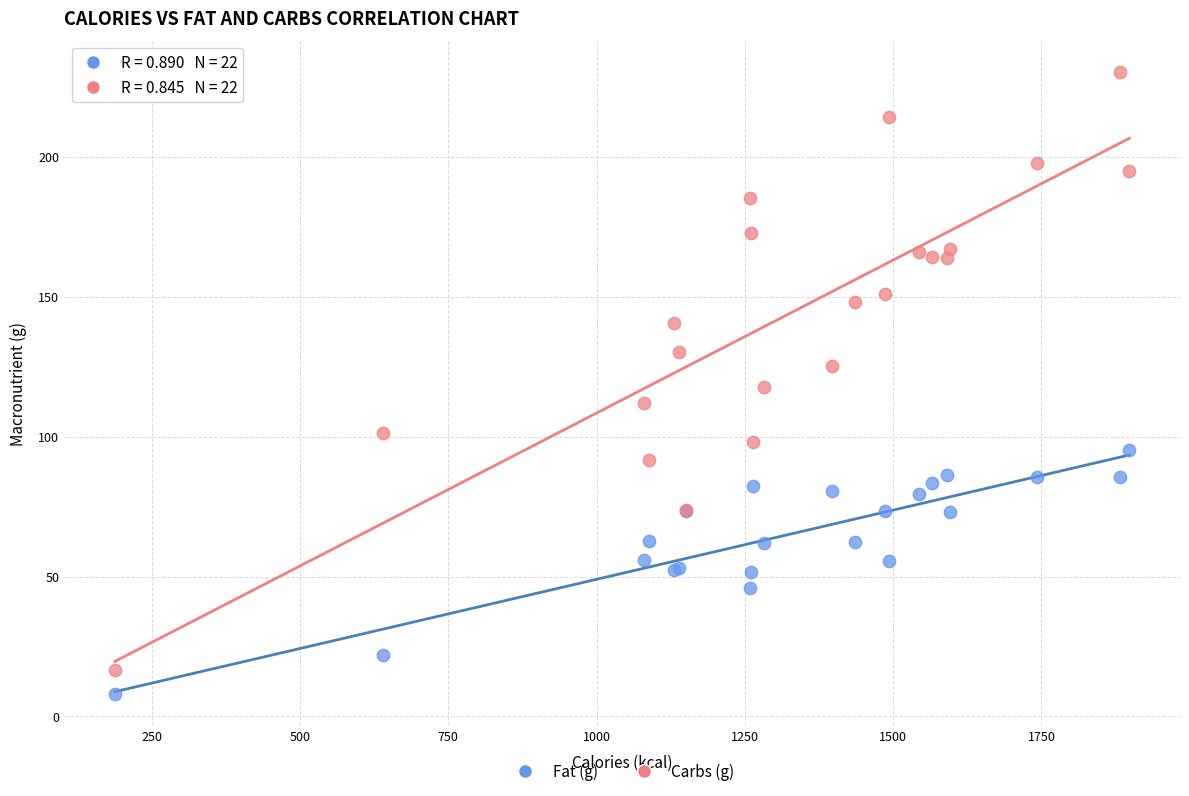

Which series reaches the maximum Y coordinate?

Carbs (g)